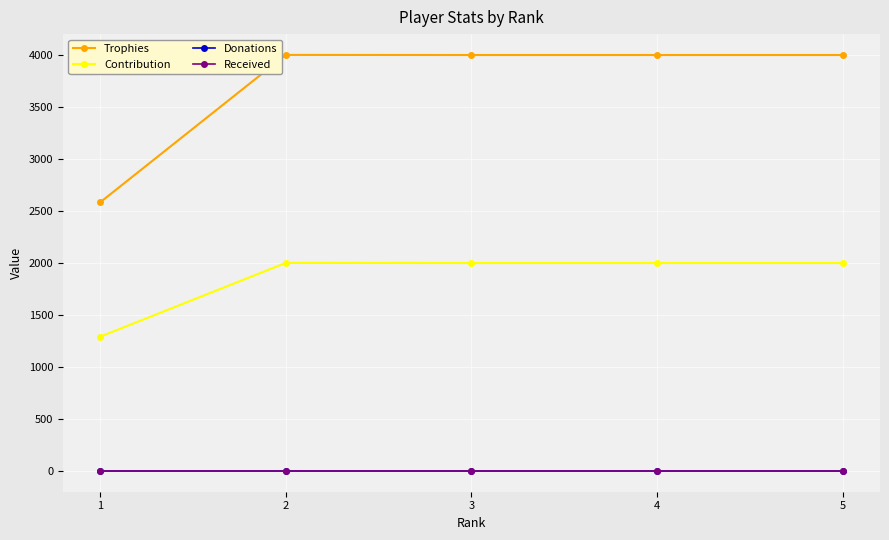

Is the value of Received at 3 greater than the value of Trophies at 5?

No